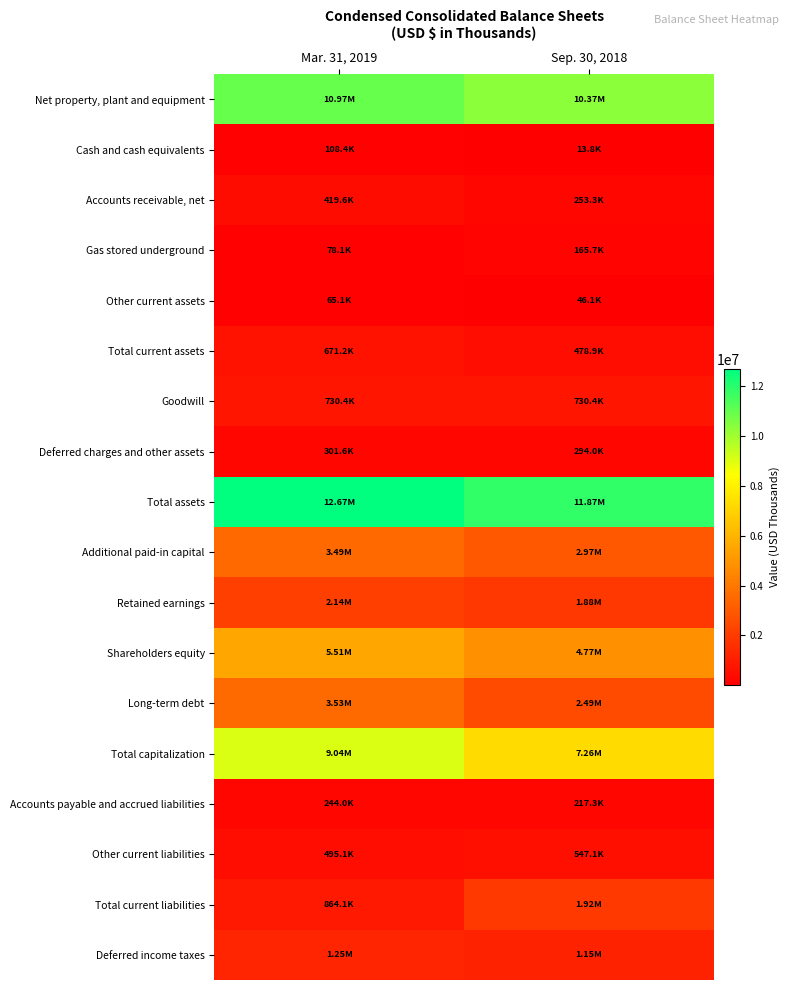

Reading right to left, transcribe all the data shown in this chart.

Net property, plant and equipment: Sep. 30, 2018=10371147	Mar. 31, 2019=10971734
Cash and cash equivalents: Sep. 30, 2018=13771	Mar. 31, 2019=108353
Accounts receivable, net: Sep. 30, 2018=253295	Mar. 31, 2019=419612
Gas stored underground: Sep. 30, 2018=165732	Mar. 31, 2019=78148
Other current assets: Sep. 30, 2018=46055	Mar. 31, 2019=65068
Total current assets: Sep. 30, 2018=478853	Mar. 31, 2019=671181
Goodwill: Sep. 30, 2018=730419	Mar. 31, 2019=730419
Deferred charges and other assets: Sep. 30, 2018=294018	Mar. 31, 2019=301616
Total assets: Sep. 30, 2018=11874437	Mar. 31, 2019=12674950
Additional paid-in capital: Sep. 30, 2018=2974926	Mar. 31, 2019=3485794
Retained earnings: Sep. 30, 2018=1878116	Mar. 31, 2019=2138532
Shareholders equity: Sep. 30, 2018=4769951	Mar. 31, 2019=5508101
Long-term debt: Sep. 30, 2018=2493665	Mar. 31, 2019=3528713
Total capitalization: Sep. 30, 2018=7263616	Mar. 31, 2019=9036814
Accounts payable and accrued liabilities: Sep. 30, 2018=217283	Mar. 31, 2019=244042
Other current liabilities: Sep. 30, 2018=547068	Mar. 31, 2019=495097
Total current liabilities: Sep. 30, 2018=1915131	Mar. 31, 2019=864139
Deferred income taxes: Sep. 30, 2018=1154067	Mar. 31, 2019=1251836